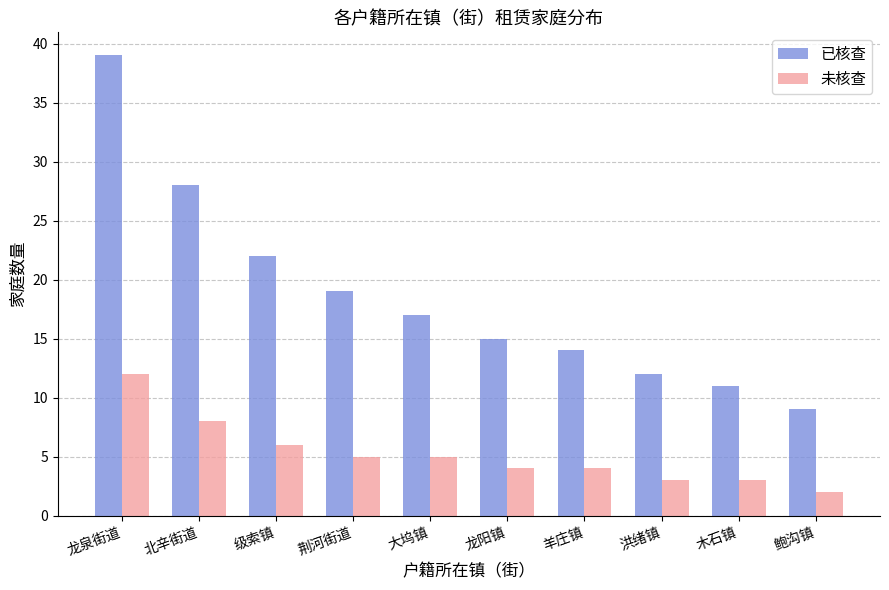

Rank the categories by 已核查 value from highest to lowest.

龙泉街道, 北辛街道, 级索镇, 荆河街道, 大坞镇, 龙阳镇, 羊庄镇, 洪绪镇, 木石镇, 鲍沟镇